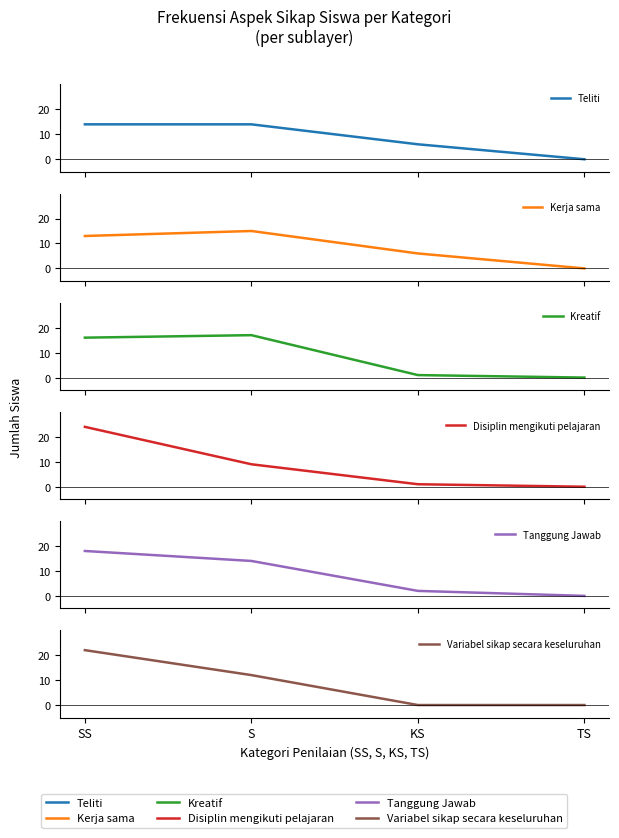

Is this an area chart (filled region under the line)?

No